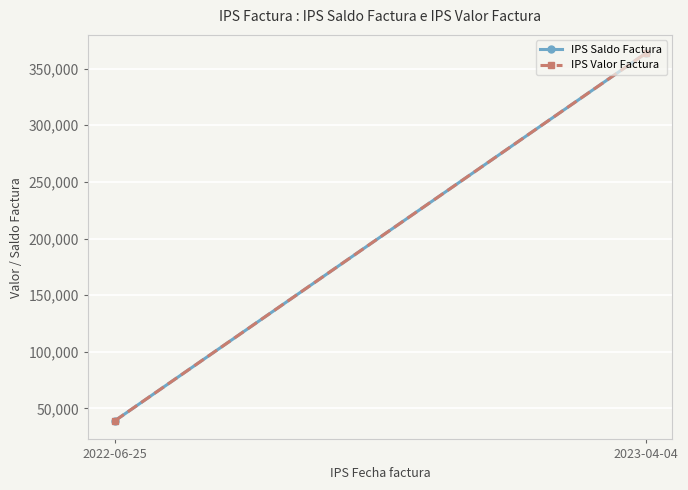

Is this an area chart (filled region under the line)?

No